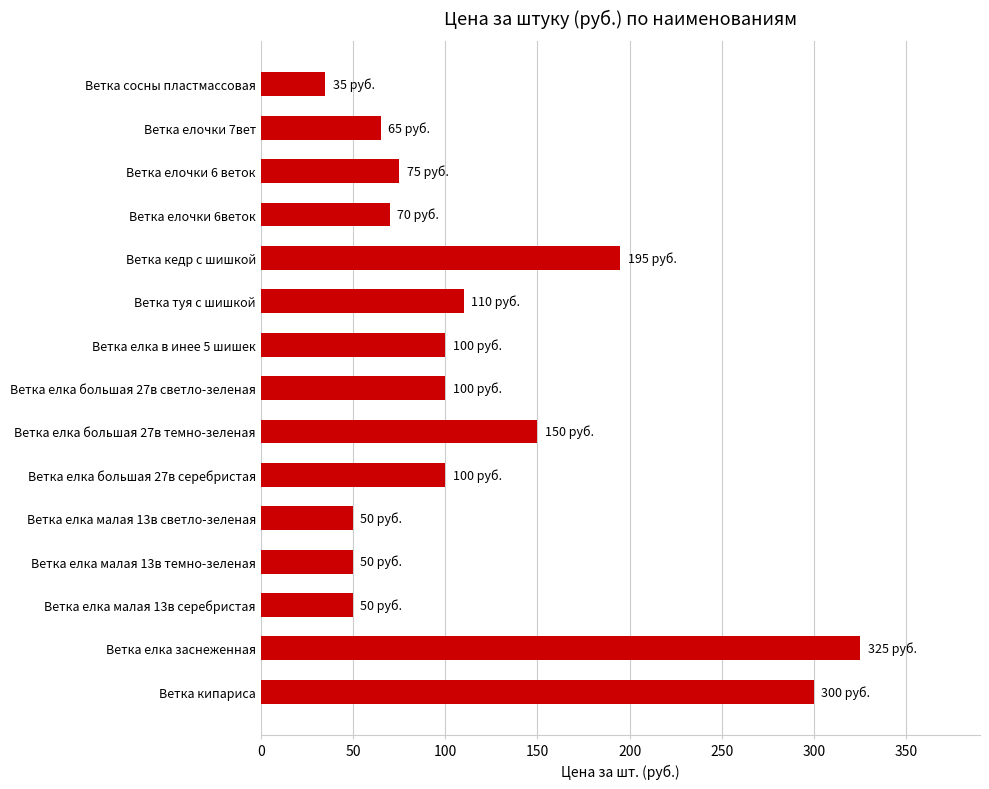

At which category does the chart reach its peak across all series?

Ветка елка заснеженная